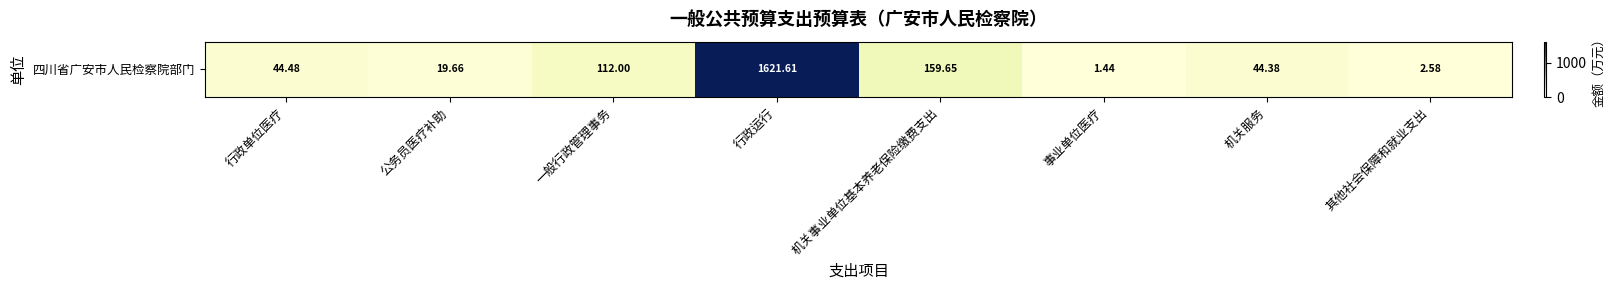

What is the difference between the values at 行政运行 and 其他社会保障和就业支出?

1619.0